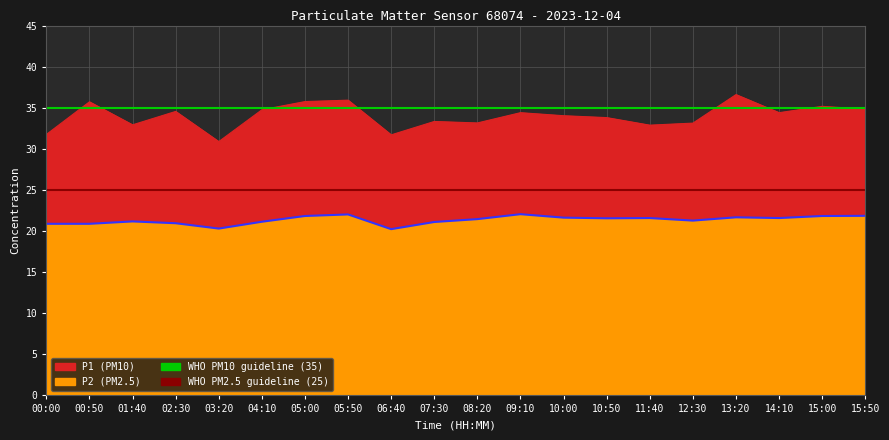

Rank the series by their maximum value, from lowest to highest.

P2, P1